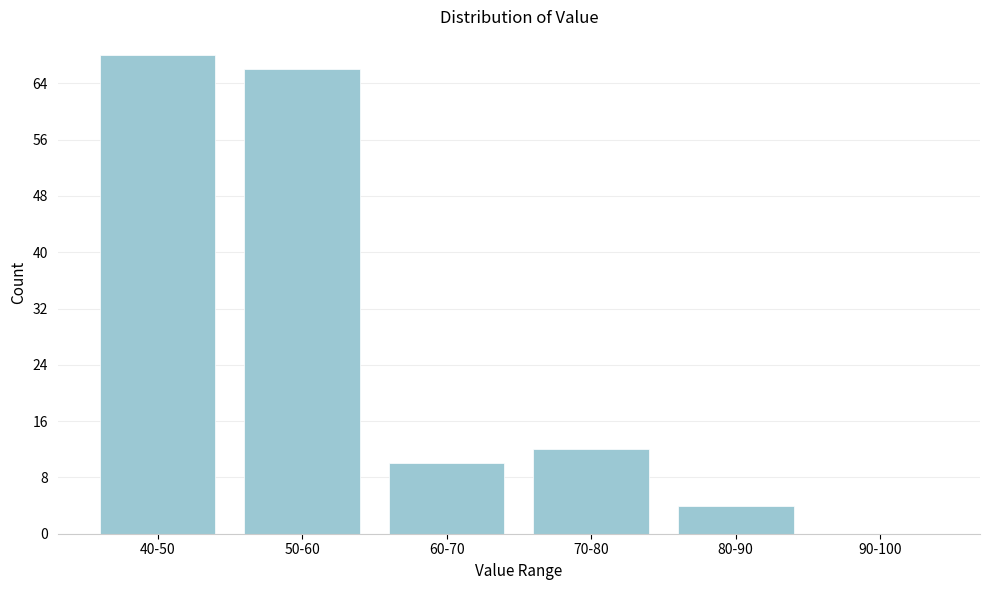

Reading left to right, list all the values displayed in this chart.

40-50=68	50-60=66	60-70=10	70-80=12	80-90=4	90-100=0